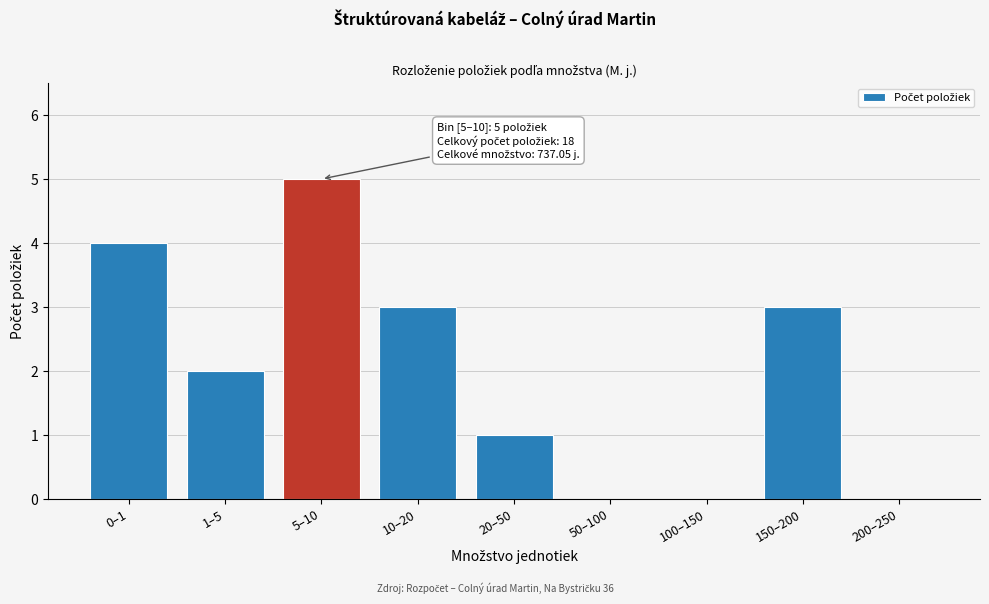

Reading left to right, what are all the values shown in this chart?

0–1=4	1–5=2	5–10=5	10–20=3	20–50=1	50–100=0	100–150=0	150–200=3	200–250=0